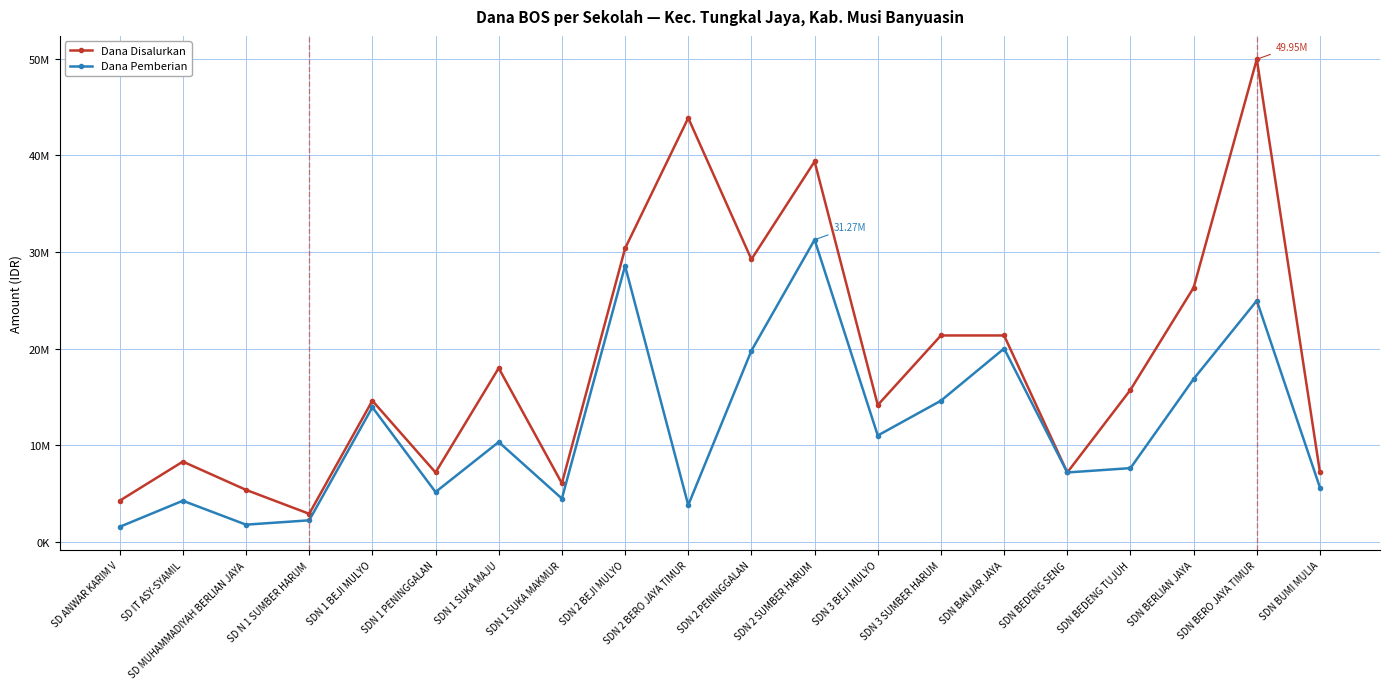

What is the label of the 4th point from the right?

SDN BEDENG TUJUH